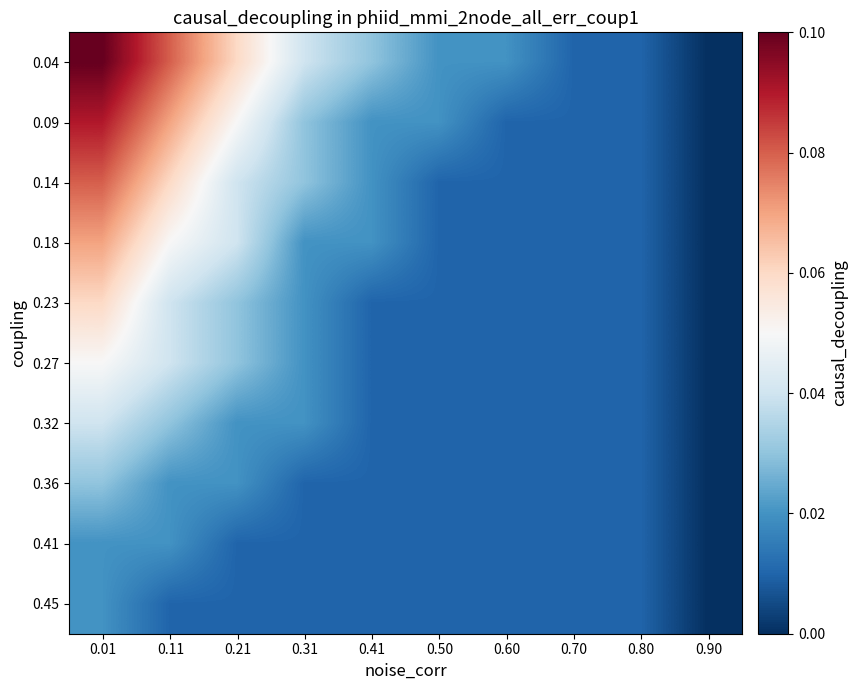

Which series has the largest total across all categories?

0.04